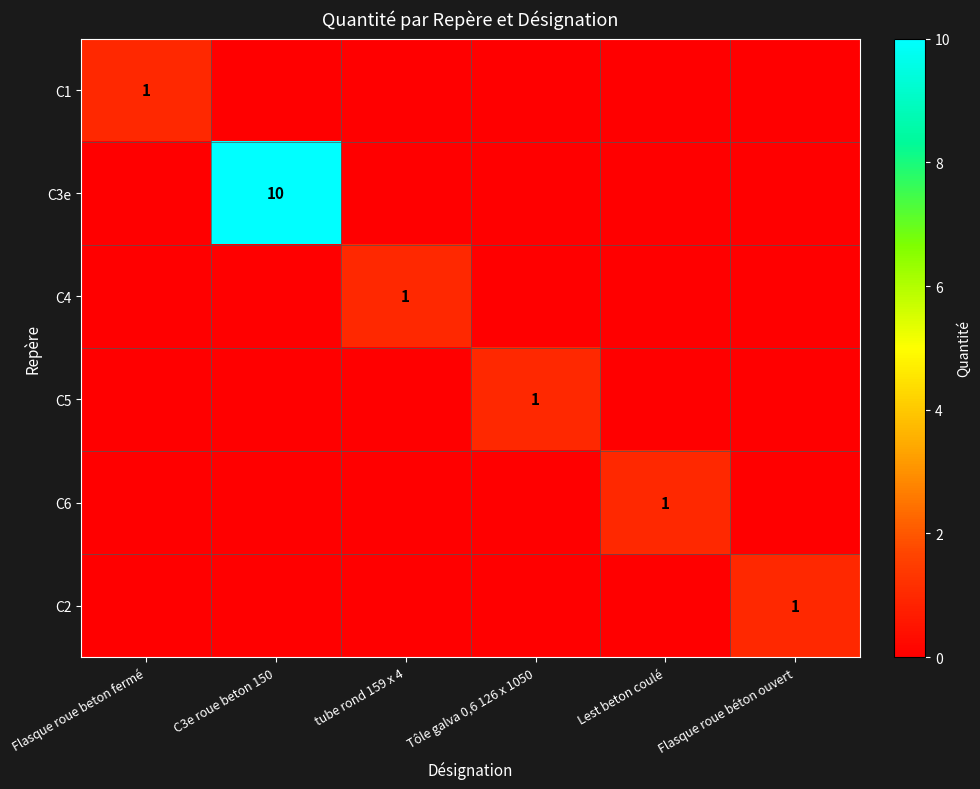

At which category does the chart reach its peak across all series?

C3e roue beton 150